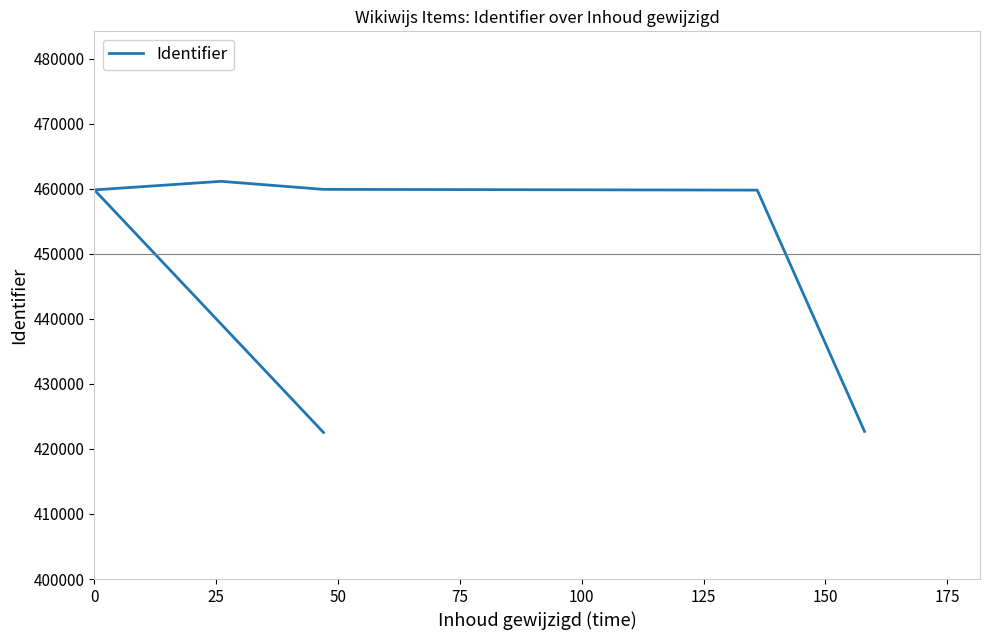

What is the maximum value shown in the chart?

461132